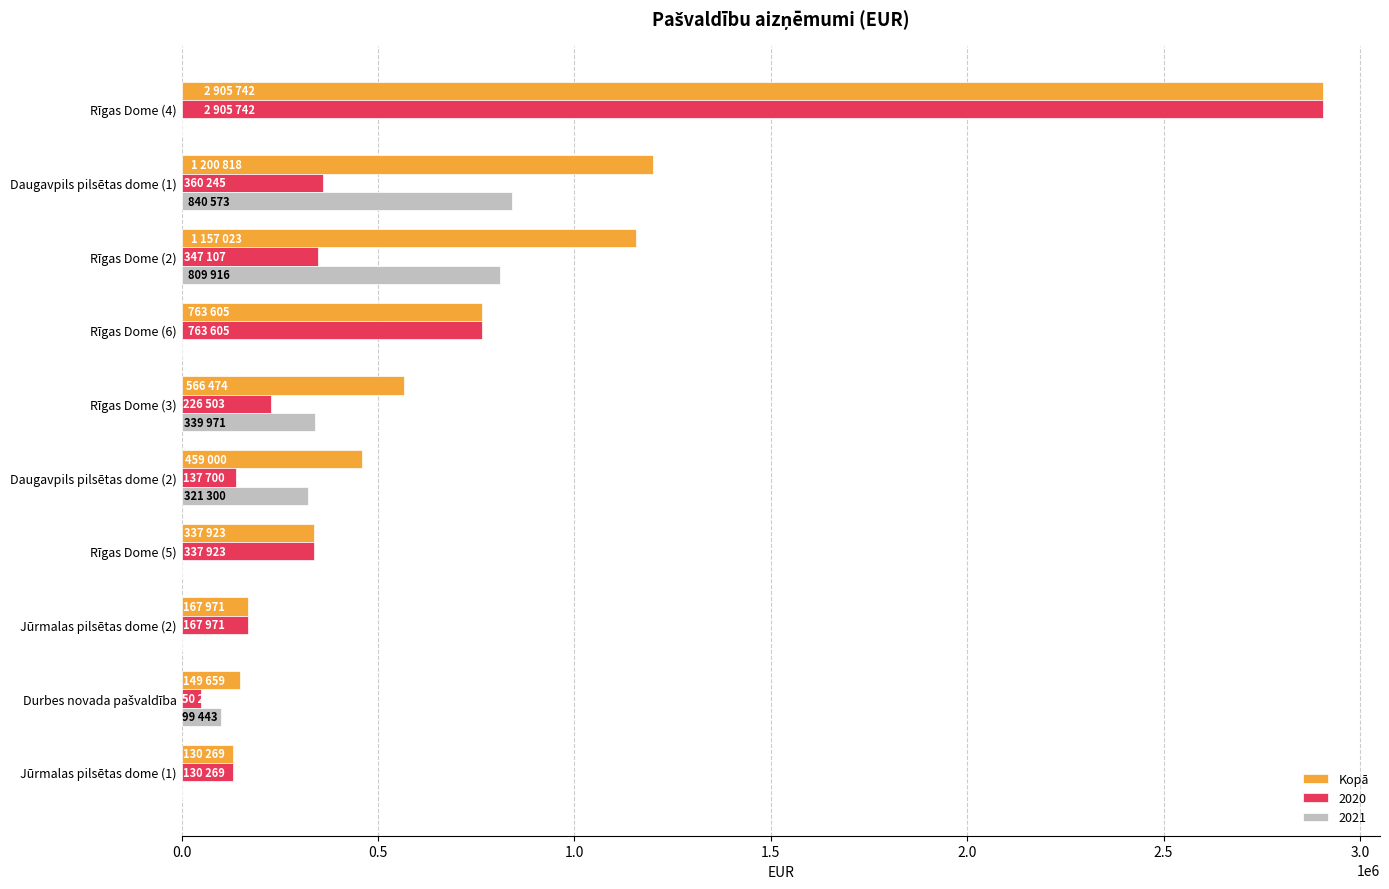

Which category has the highest value in the 2020 series?

Rīgas Dome (4)